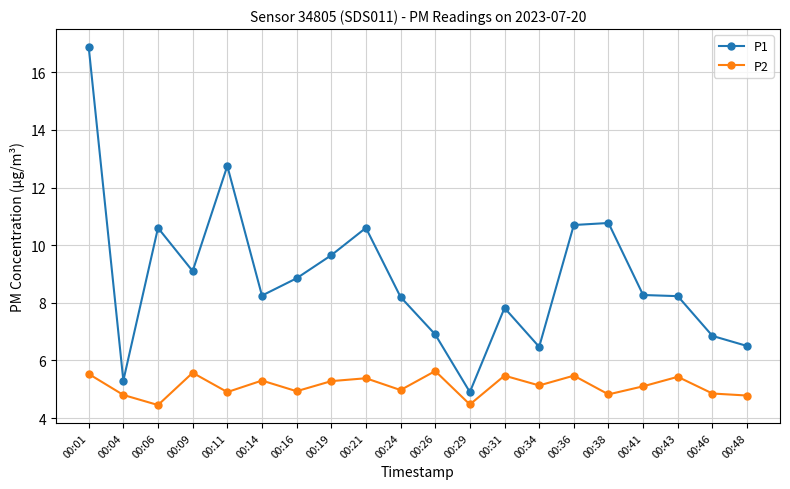

Rank the series by their average value, from lowest to highest.

P2, P1